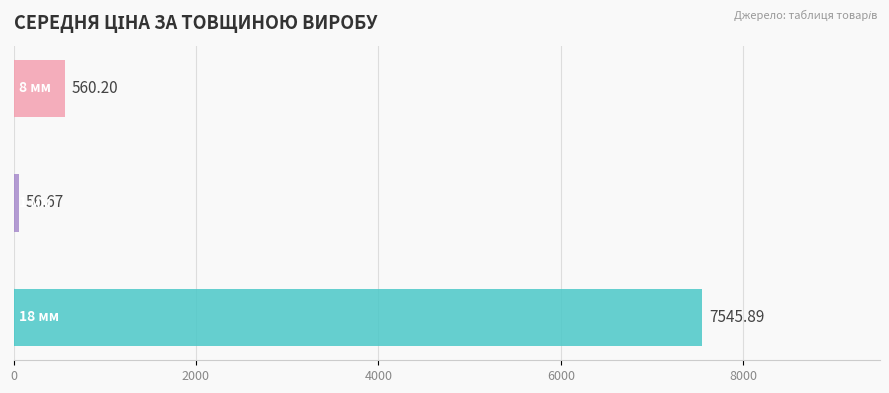

What is the value of the 18 bar at the 8th from the left?

7545.9